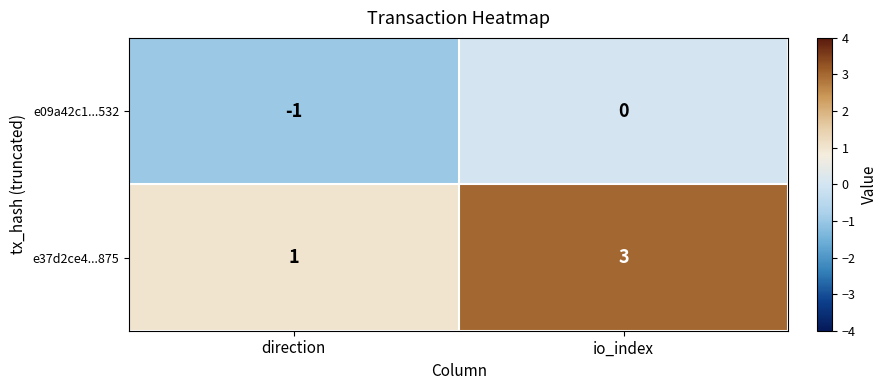

Reading left to right, transcribe all the data shown in this chart.

e09a42c1...532: -1	0
e37d2ce4...875: 1	3